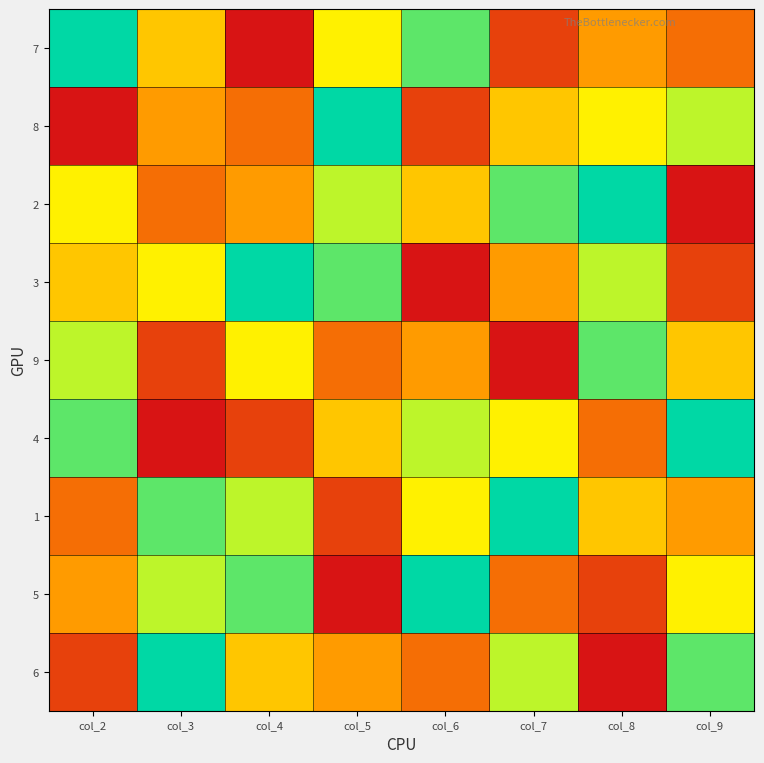

Reading right to left, list all the values displayed in this chart.

7: col_9=3	col_8=4	col_7=2	col_6=8	col_5=6	col_4=1	col_3=5	col_2=9
8: col_9=7	col_8=6	col_7=5	col_6=2	col_5=9	col_4=3	col_3=4	col_2=1
2: col_9=1	col_8=9	col_7=8	col_6=5	col_5=7	col_4=4	col_3=3	col_2=6
3: col_9=2	col_8=7	col_7=4	col_6=1	col_5=8	col_4=9	col_3=6	col_2=5
9: col_9=5	col_8=8	col_7=1	col_6=4	col_5=3	col_4=6	col_3=2	col_2=7
4: col_9=9	col_8=3	col_7=6	col_6=7	col_5=5	col_4=2	col_3=1	col_2=8
1: col_9=4	col_8=5	col_7=9	col_6=6	col_5=2	col_4=7	col_3=8	col_2=3
5: col_9=6	col_8=2	col_7=3	col_6=9	col_5=1	col_4=8	col_3=7	col_2=4
6: col_9=8	col_8=1	col_7=7	col_6=3	col_5=4	col_4=5	col_3=9	col_2=2